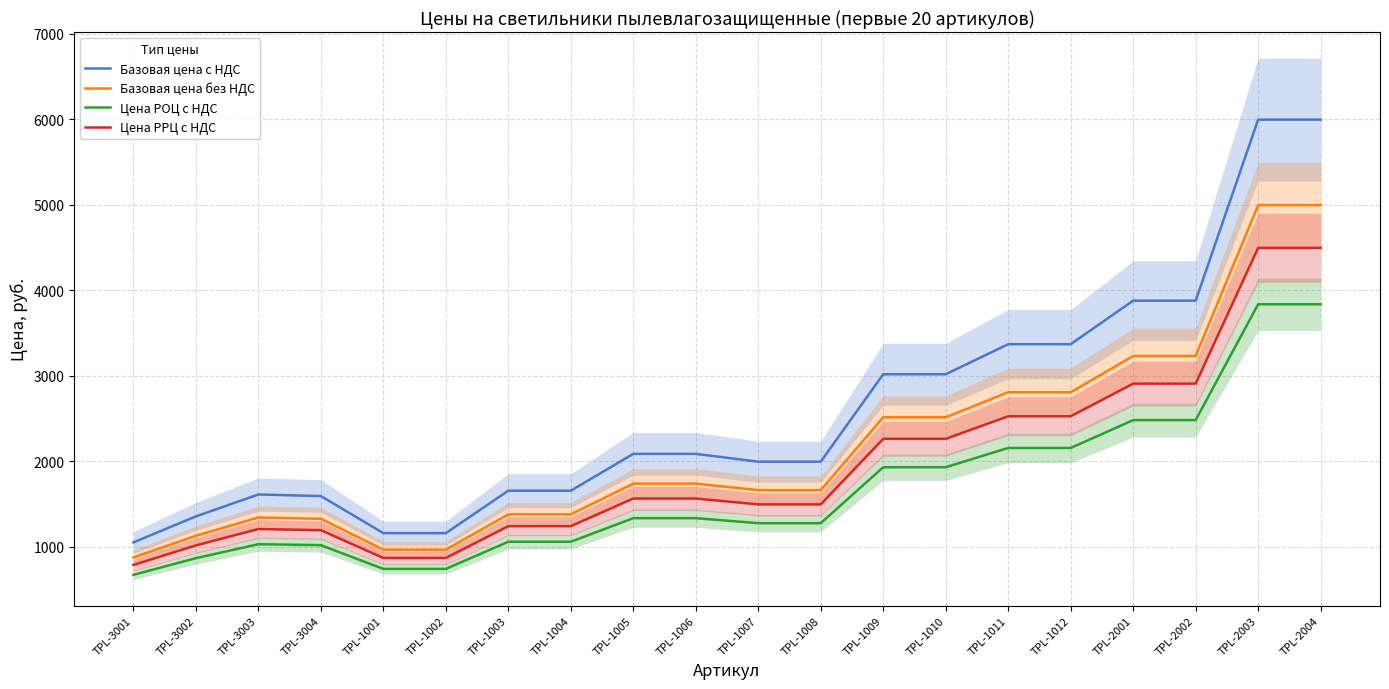

What is the difference between the Цена РРЦ с НДС values at TPL-2003 and TPL-1002?

3626.5